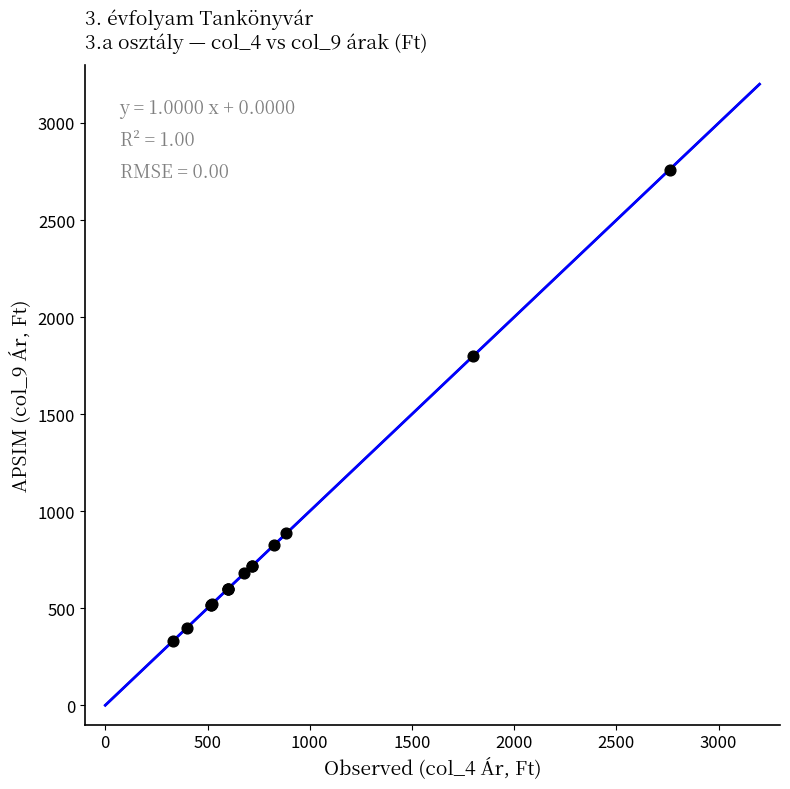

What Y value in the scatter plot is closest to 1545?

1800